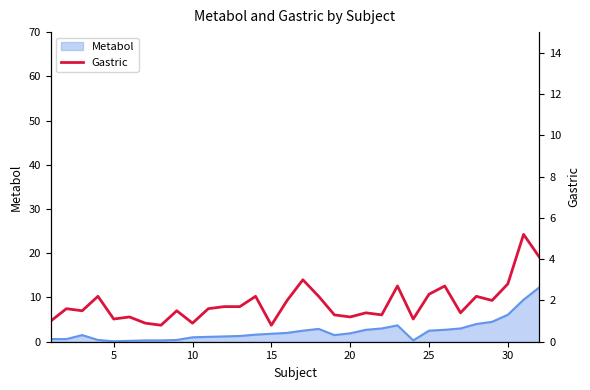

What is the maximum value shown in the chart?

5.2